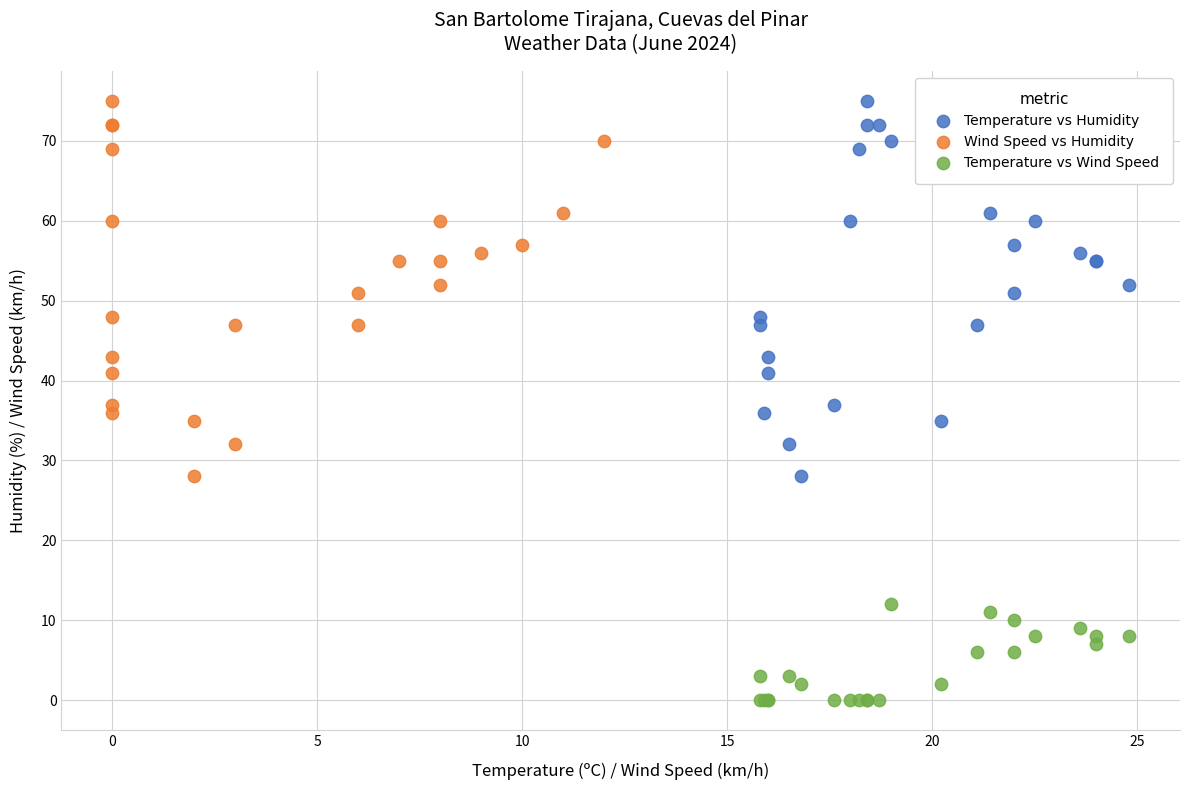

Which series contains the lowest Y value?

Temperature vs Wind Speed